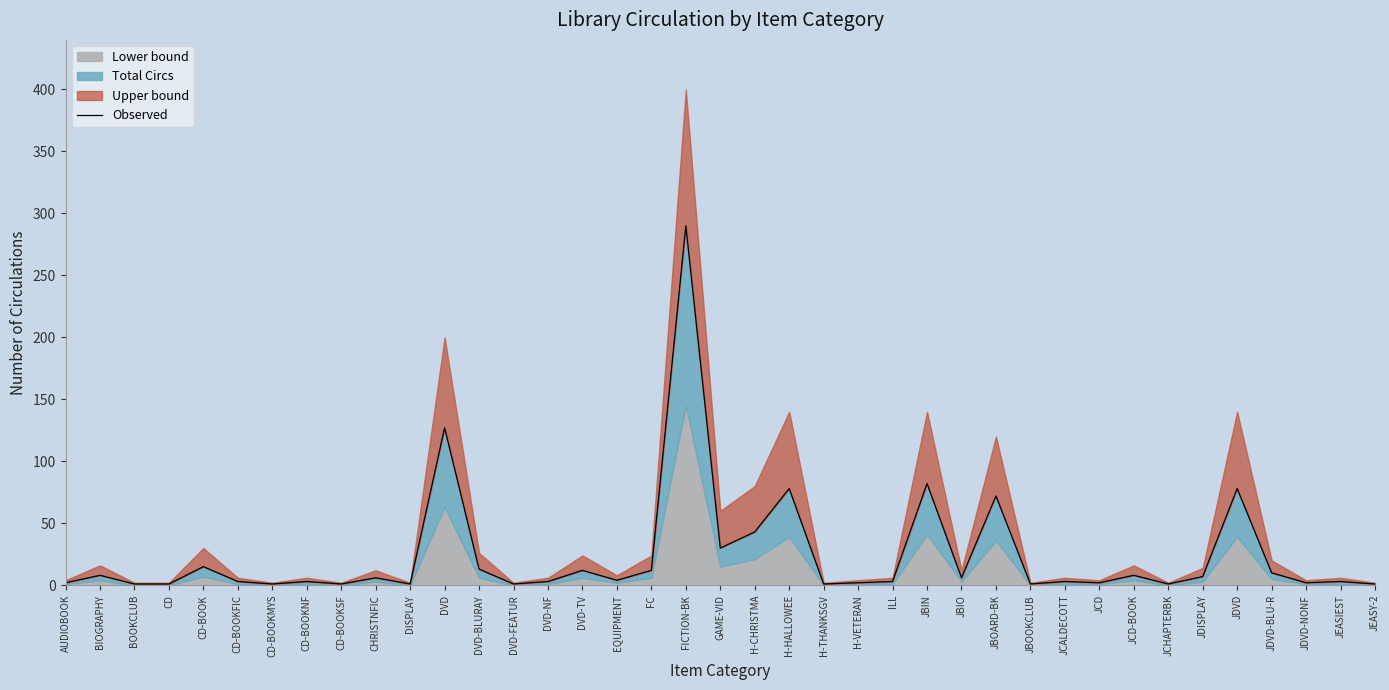

Reading left to right, list all the values displayed in this chart.

2	8	1	1	15	3	1	3	1	6	1	127	13	1	3	12	4	12	290	30	43	78	1	2	3	82	6	72	1	3	2	8	1	7	78	10	2	3	1